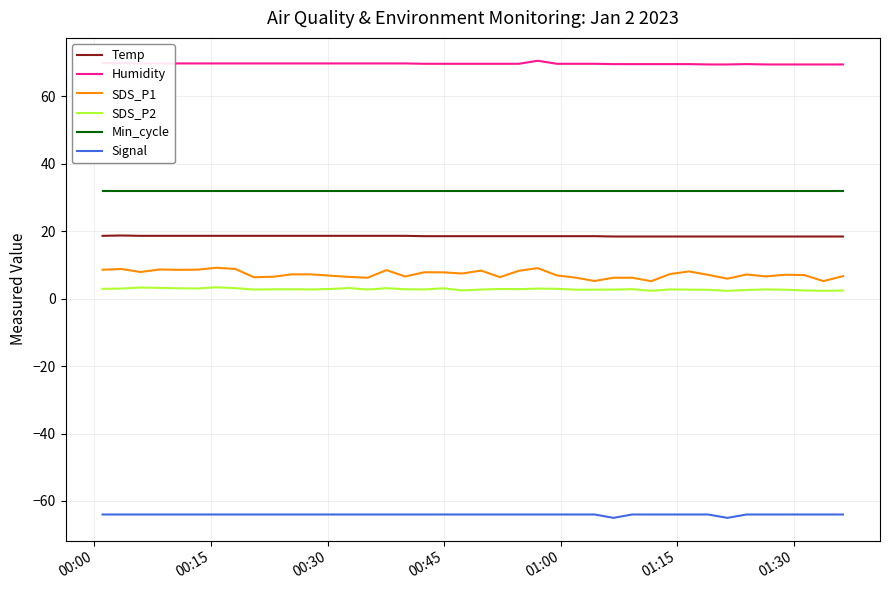

What are all the series names shown in the legend?

Temp, Humidity, SDS_P1, SDS_P2, Min_cycle, Signal